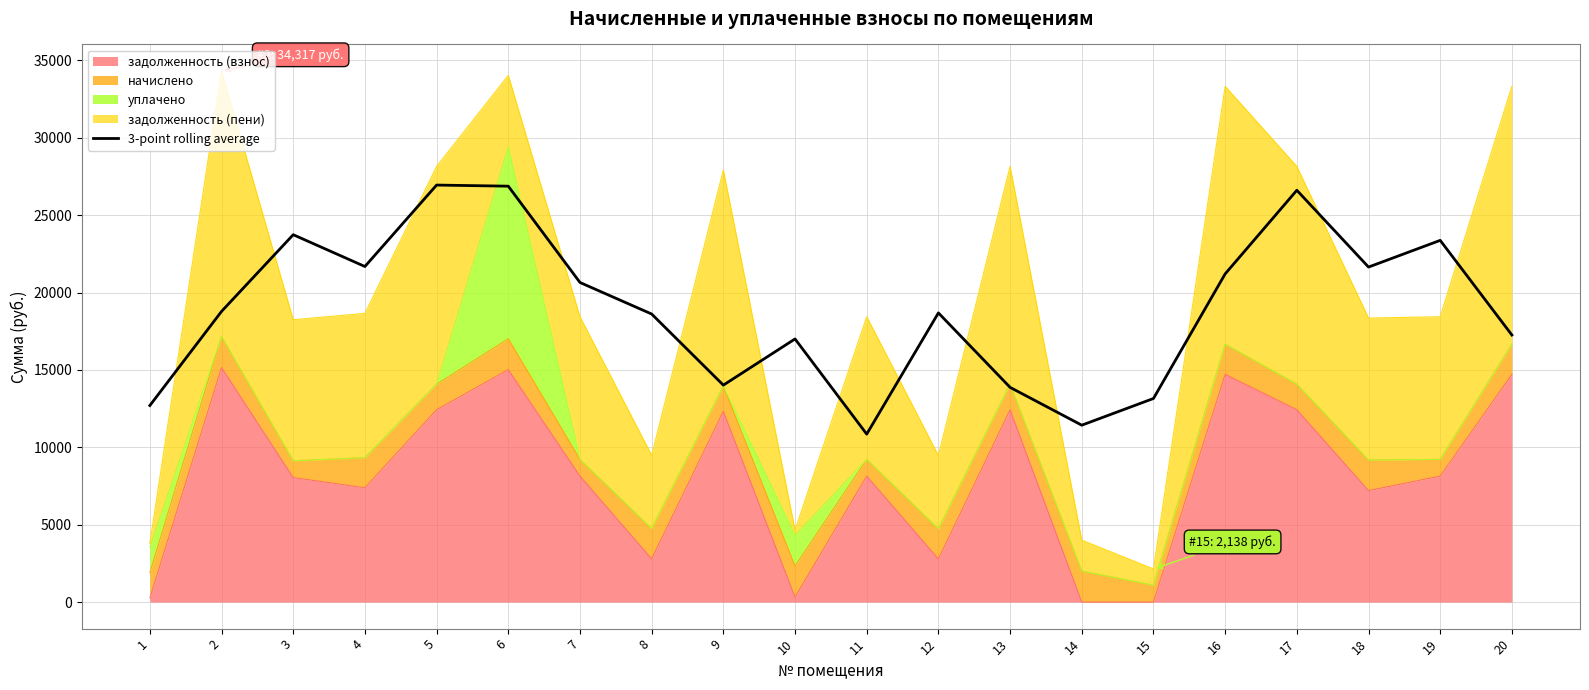

Where is the first local maximum?

3